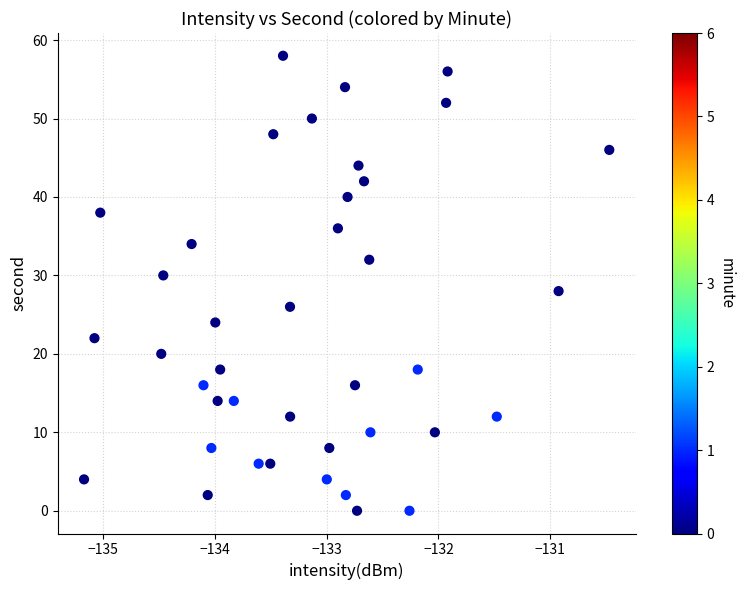

What is the range of Y values (max minus min)?

58